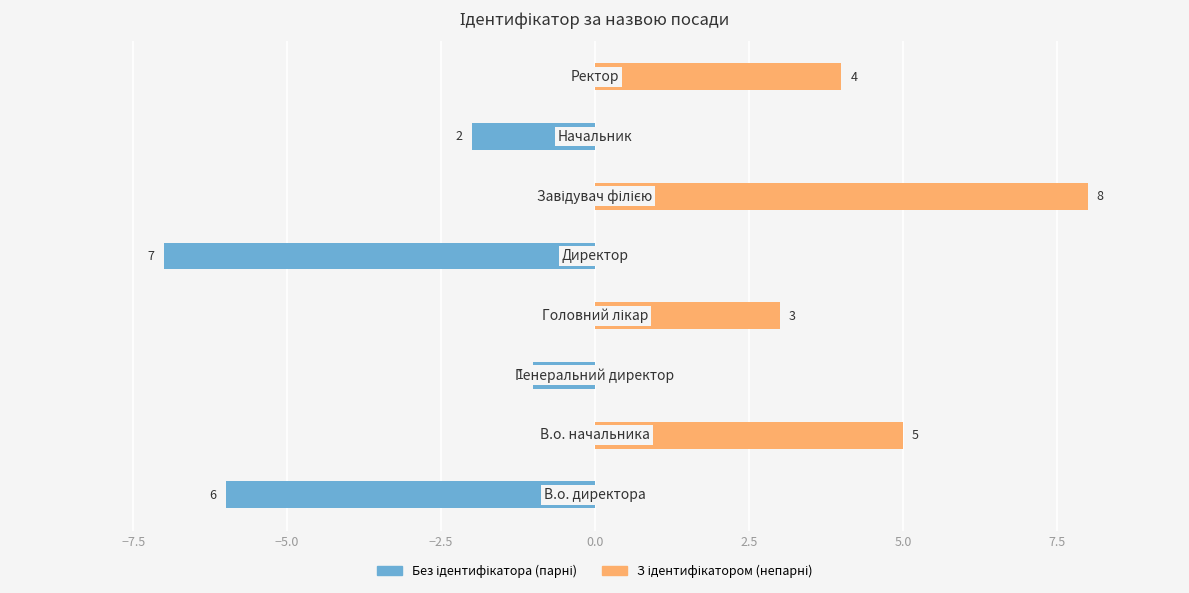

What is the average value of the З ідентифікатором (непарні) series?

2